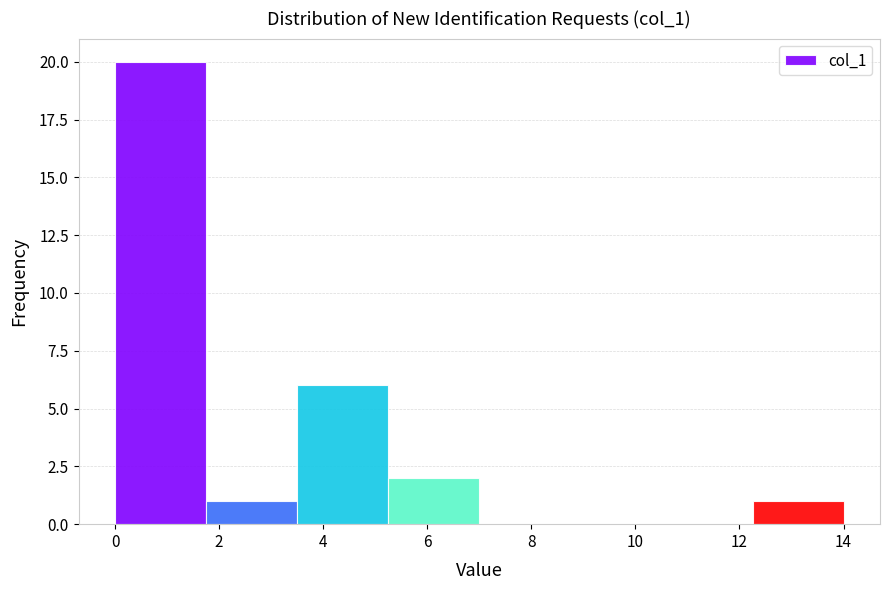

Reading left to right, list every bar in this chart as the range it spans on the x-axis followed by its height. Neither the bar edges nor the heights are printed on the chart, so give them approximately, as read against the axes.

0.00 to 1.75: 20
1.75 to 3.50: 1
3.50 to 5.25: 6
5.25 to 7.00: 2
7.00 to 8.75: 0
8.75 to 10.50: 0
10.50 to 12.25: 0
12.25 to 14.00: 1